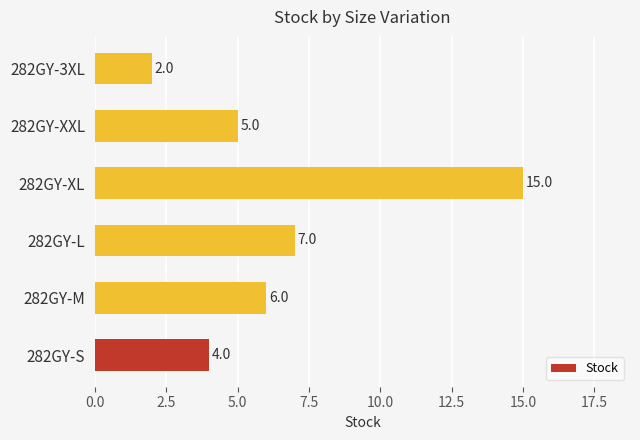

How many categories are shown in the chart?

6